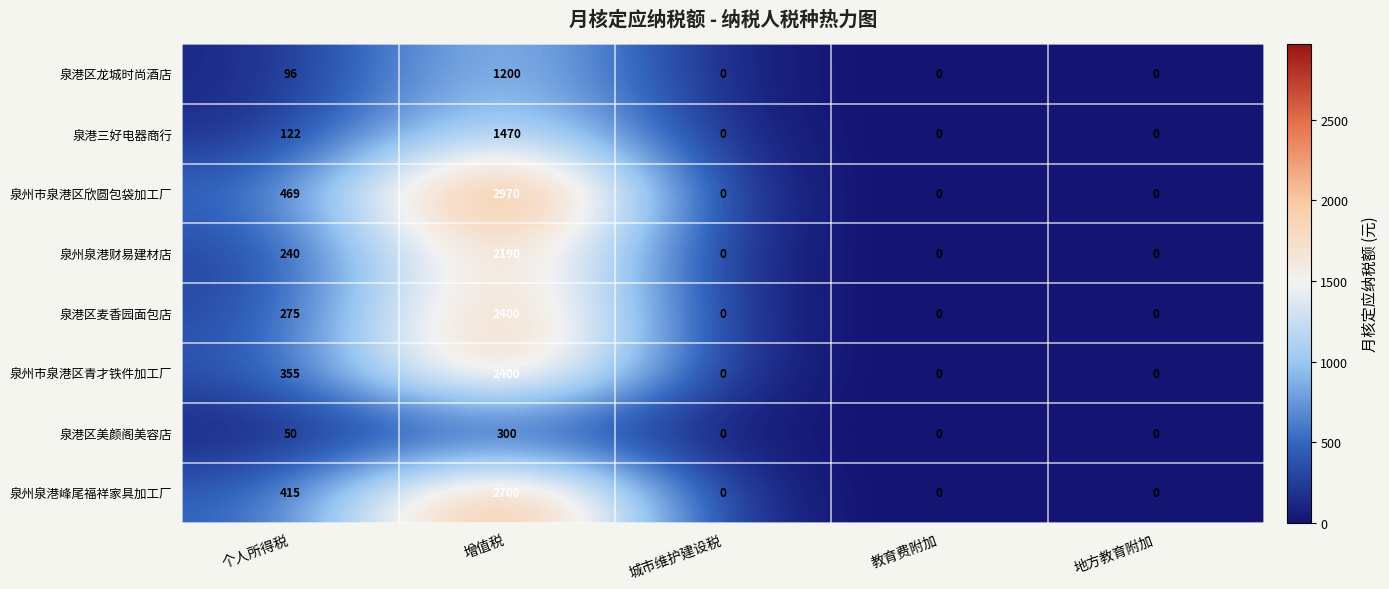

What is the average value of the 泉州市泉港区欣圆包袋加工厂 series?

688